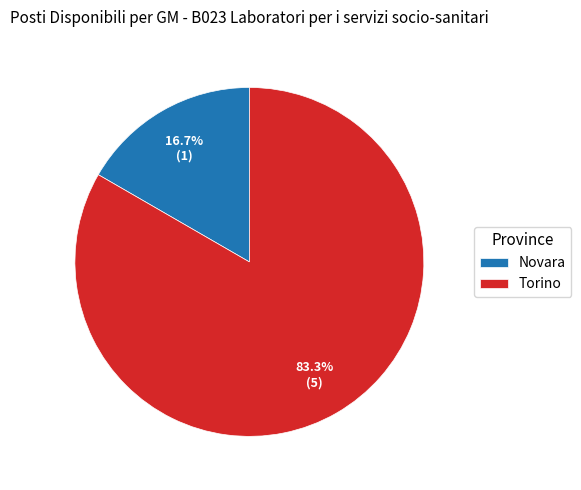

What is the ratio of the value at Novara to the value at Torino?

0.2